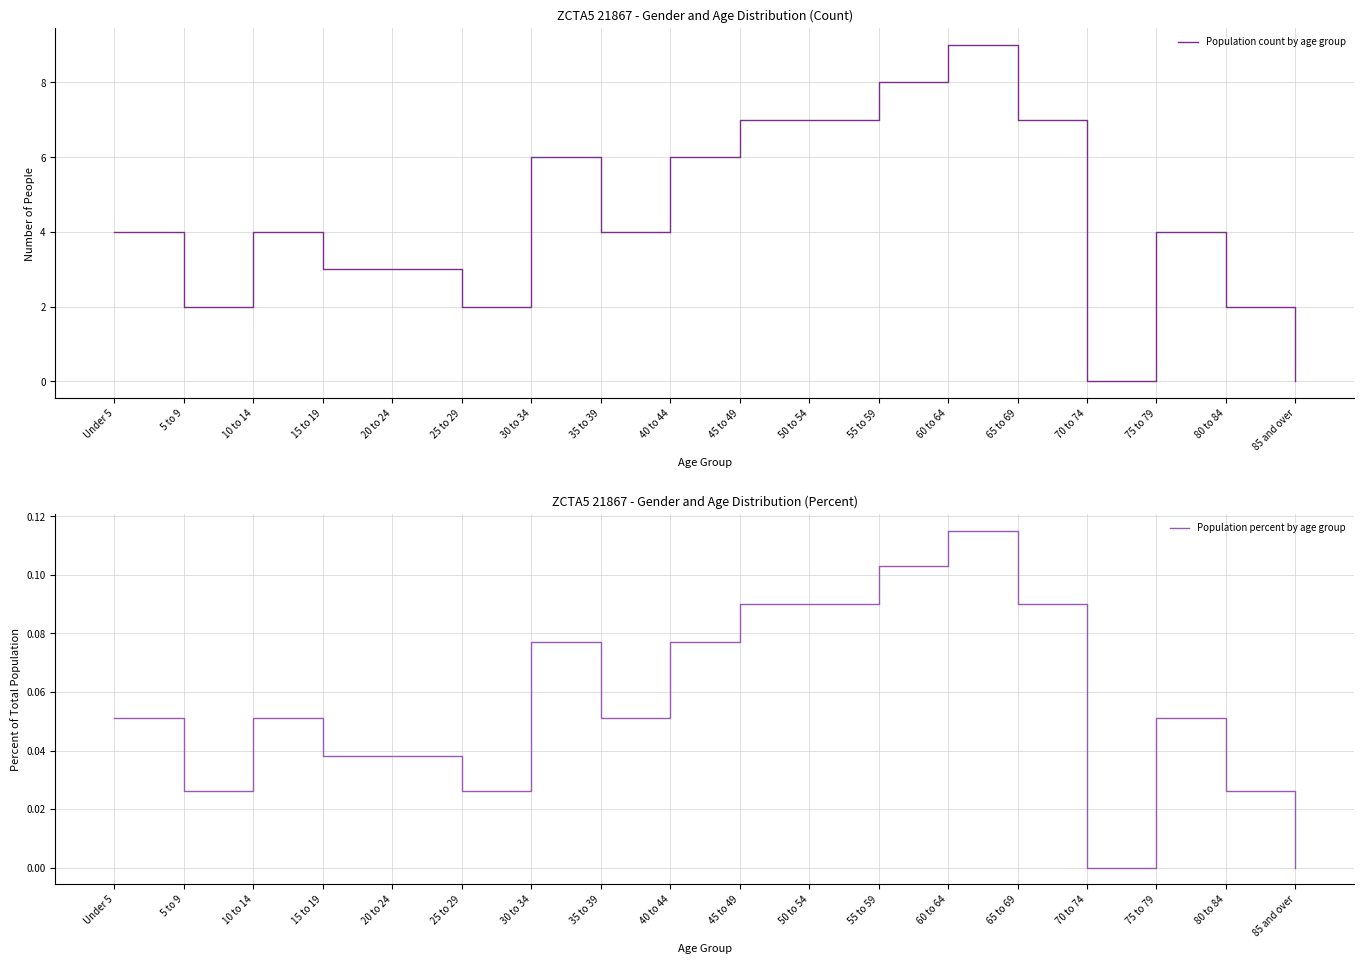

What is the label of the 10th point from the left?

45 to 49